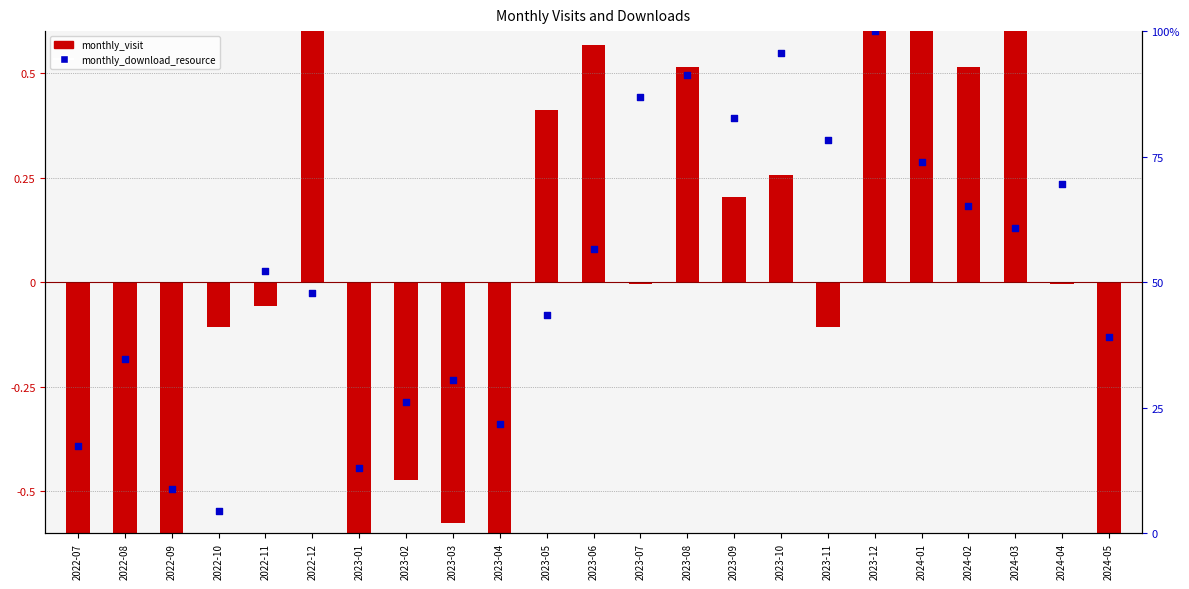

Which series has the largest Y range (max minus min)?

monthly_download_resource (percentile)